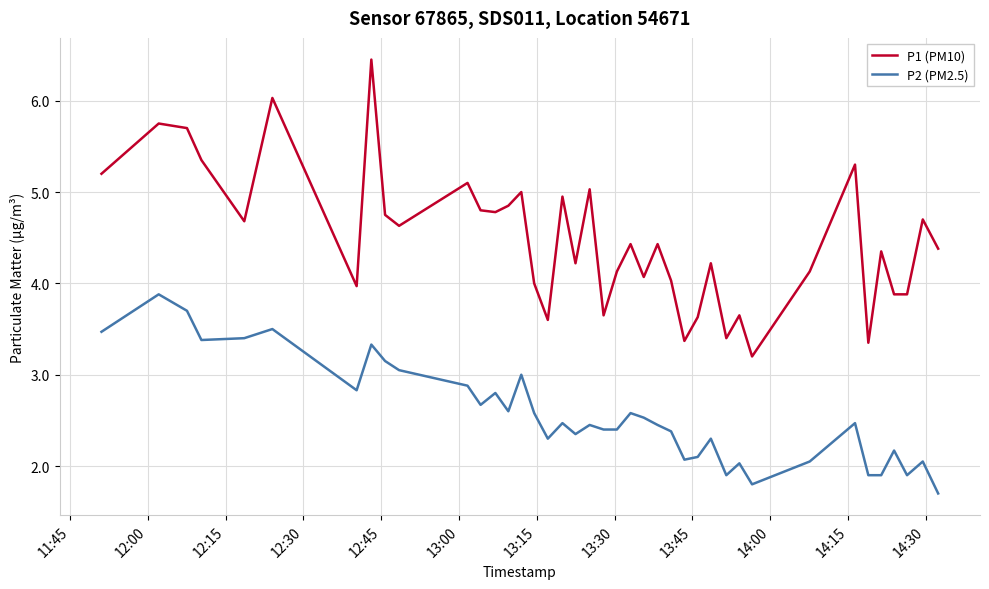

True or false: P2 (PM2.5) and P1 (PM10) intersect in this chart.

False